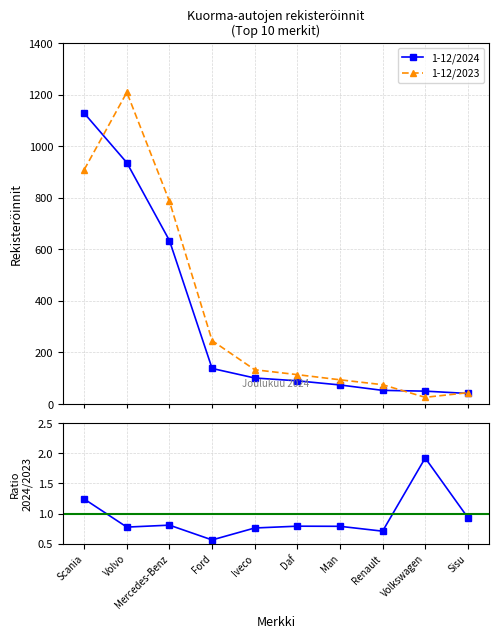

The 1-12/2023 series shows 128.1 at Renault. True or false?

False